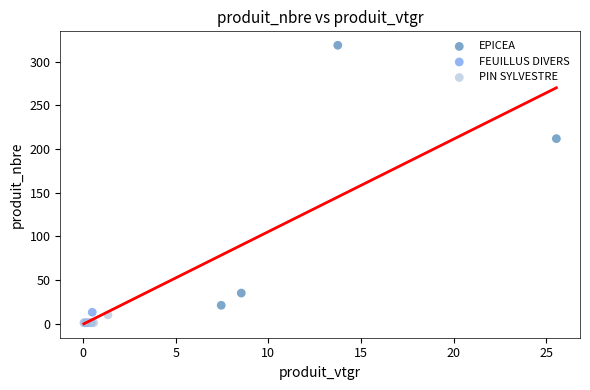

What are all the series names shown in the legend?

EPICEA, FEUILLUS DIVERS, PIN SYLVESTRE